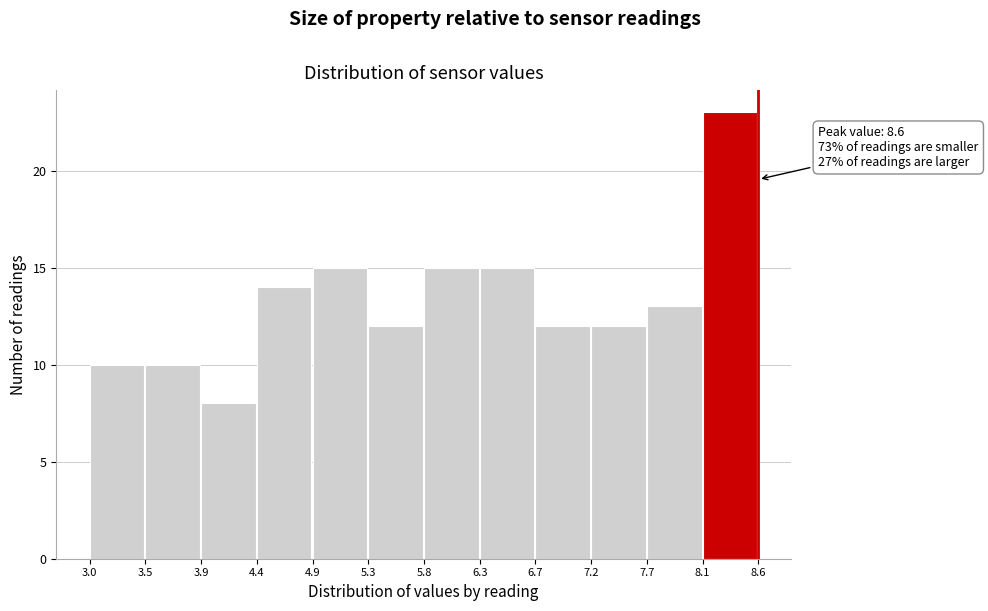

Which range on the x-axis has the tallest bar?

8.1 to 8.6